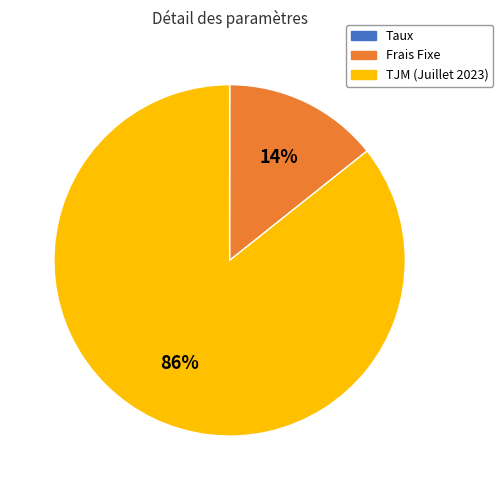

To the nearest percent, what is the average slice percentage?

33%